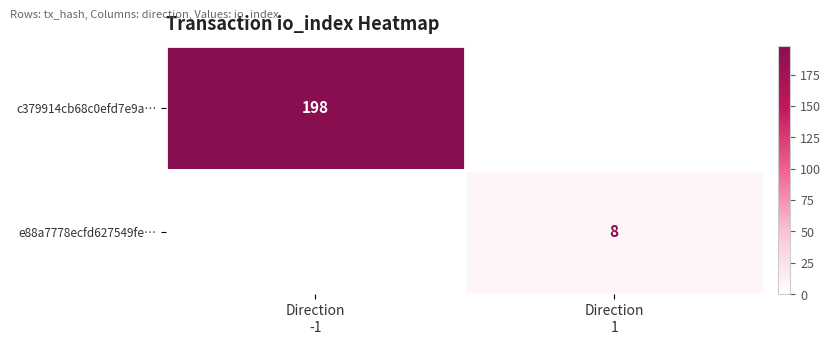

The c379914cb68c0efd7e9a… series shows 122 at Direction -1. True or false?

False